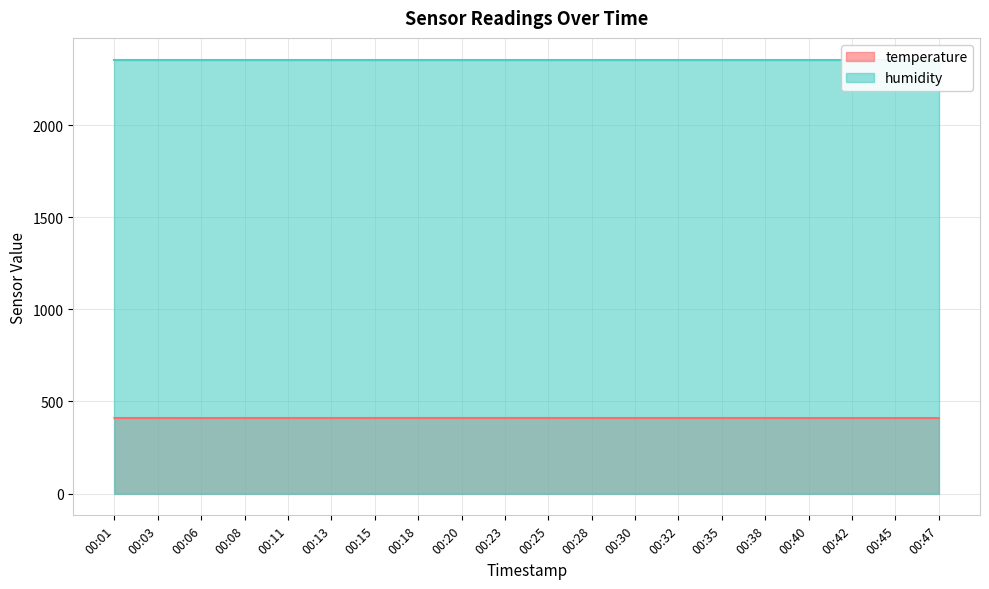

Which label corresponds to the smallest value in the chart?

00:06